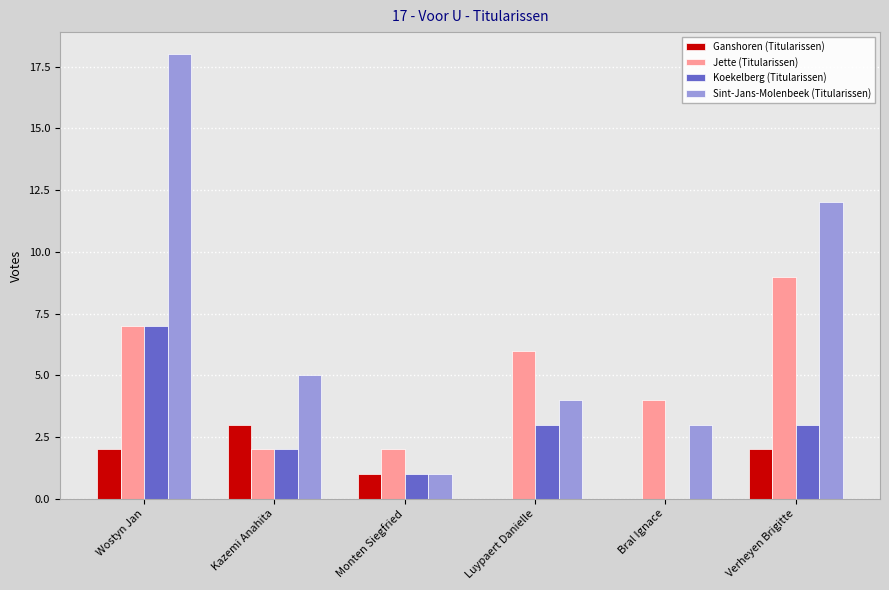

What are all the series names shown in the legend?

Ganshoren (Titularissen), Jette (Titularissen), Koekelberg (Titularissen), Sint-Jans-Molenbeek (Titularissen)